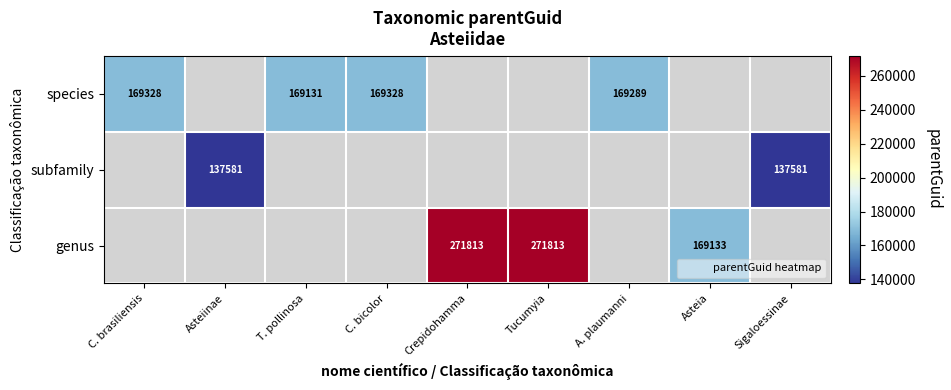

How many species values are between 169131 and 169289?

2